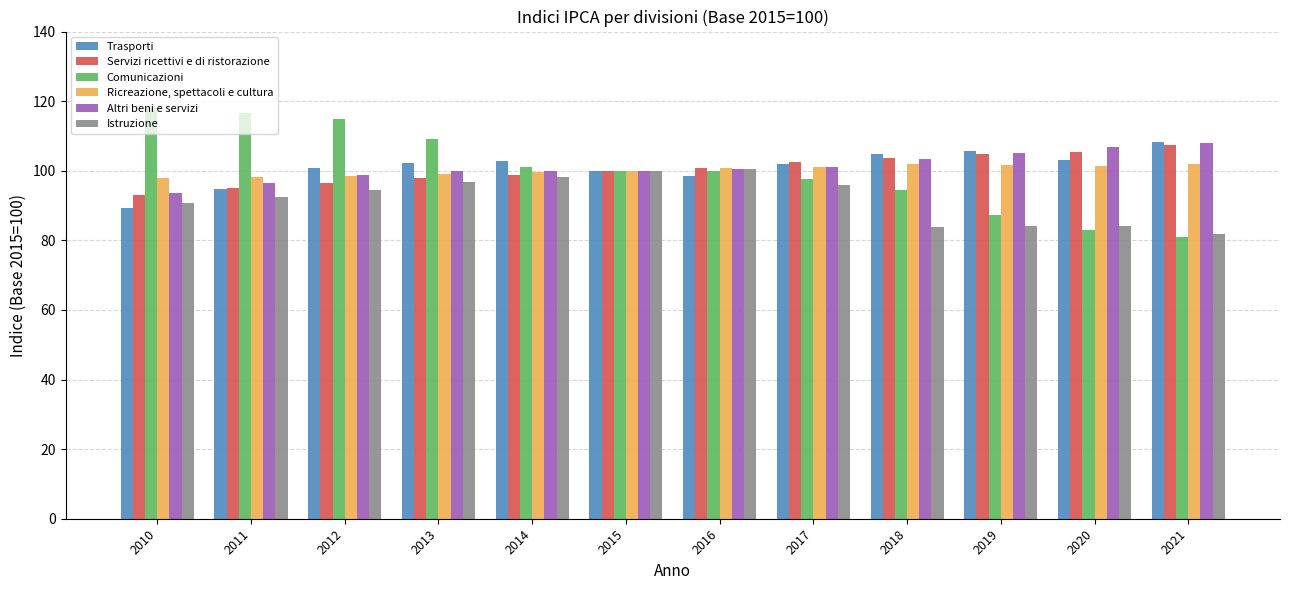

Where is Trasporti nearest to the value 98?

2016